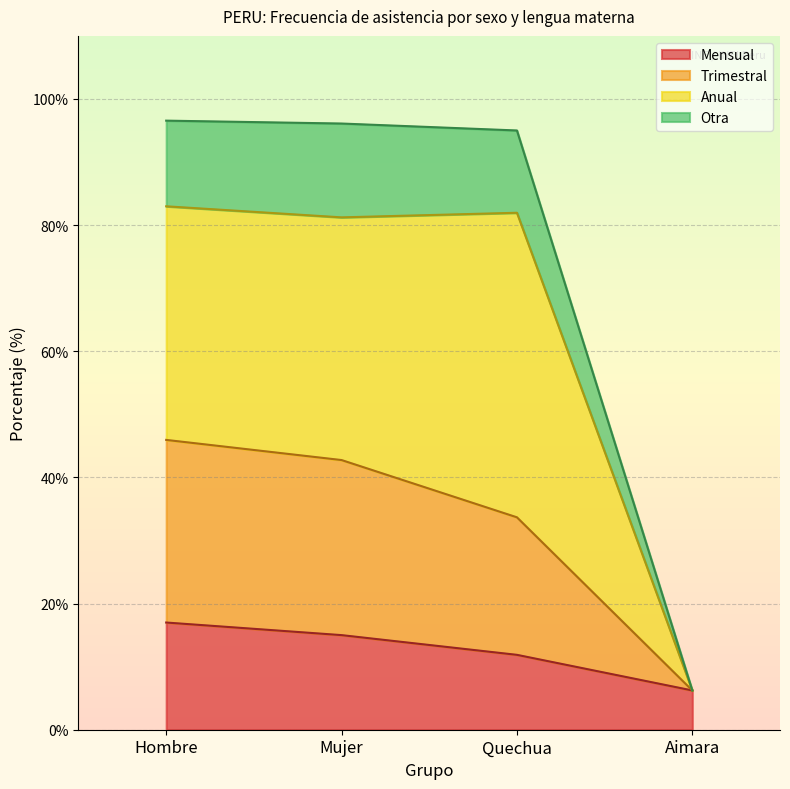

At which category does the chart reach its peak across all series?

Hombre